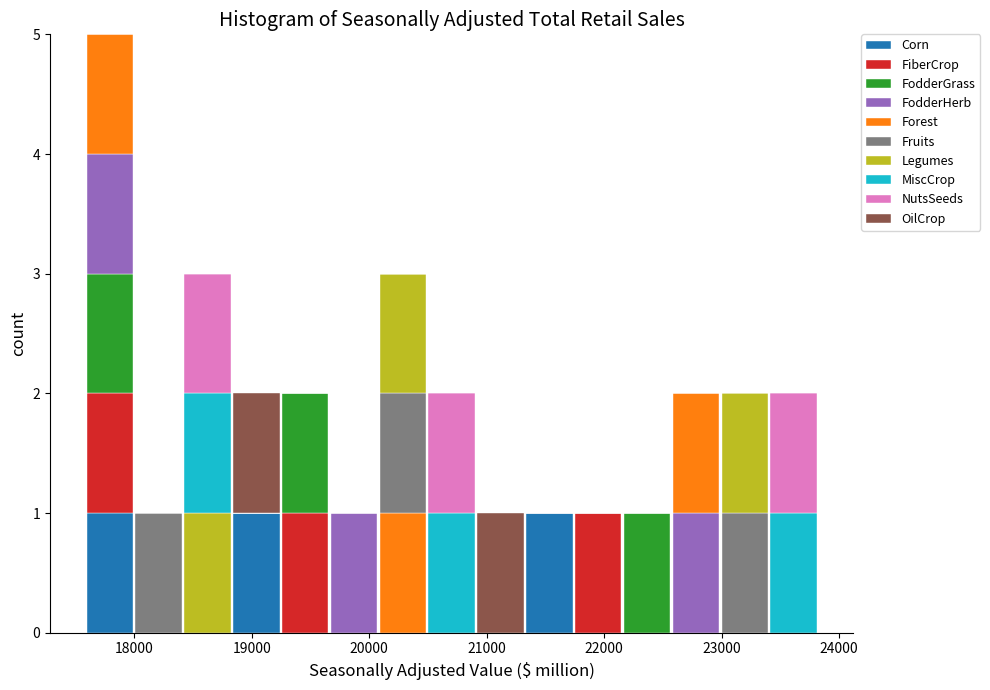

Reading left to right, transcribe this chart: for each stacked bar, give the range it covers on the x-axis and its total height. Neither the bar edges nor the heights are printed on the chart, so give them approximately, as read against the axes.

17600 to 18000: 5
18000 to 18400: 1
18400 to 18800: 3
18800 to 19200: 2
19200 to 19700: 2
19700 to 20100: 1
20100 to 20500: 3
20500 to 20900: 2
20900 to 21300: 1
21300 to 21700: 1
21700 to 22200: 1
22200 to 22600: 1
22600 to 23000: 2
23000 to 23400: 2
23400 to 23800: 2